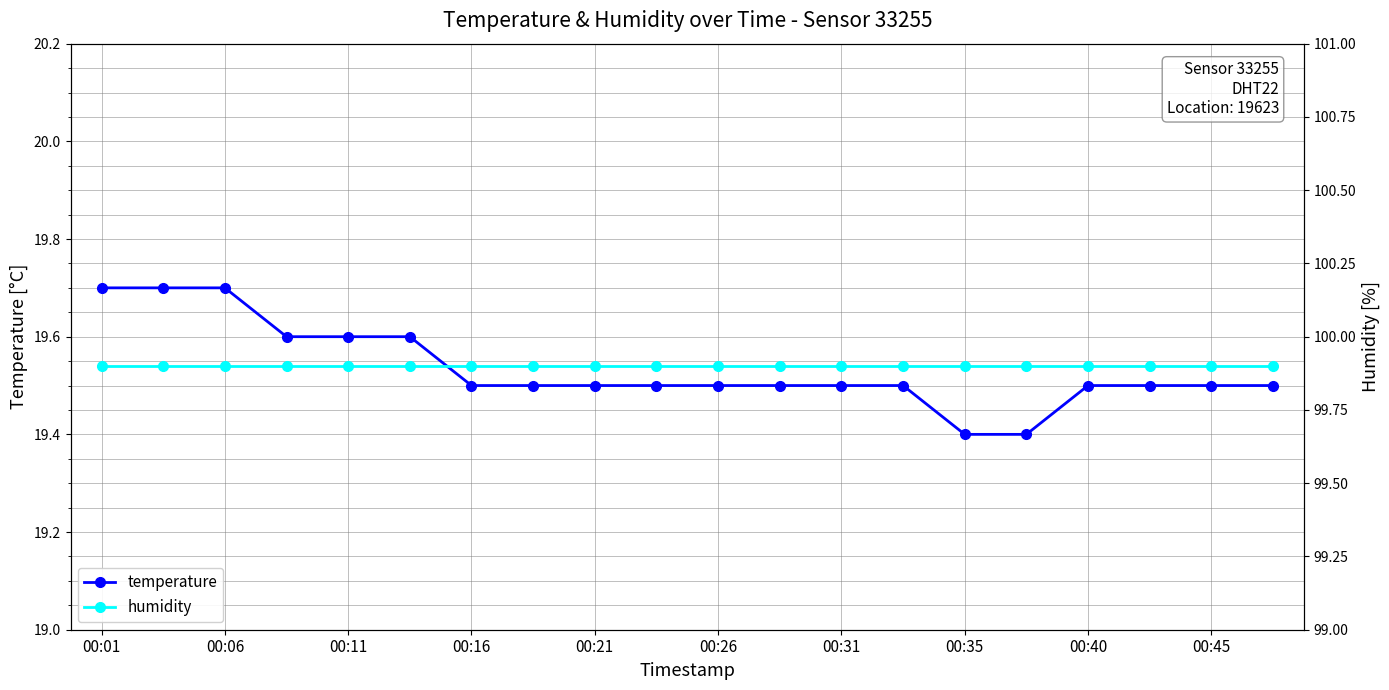

Count the temperature values in the range 19 to 20.

20